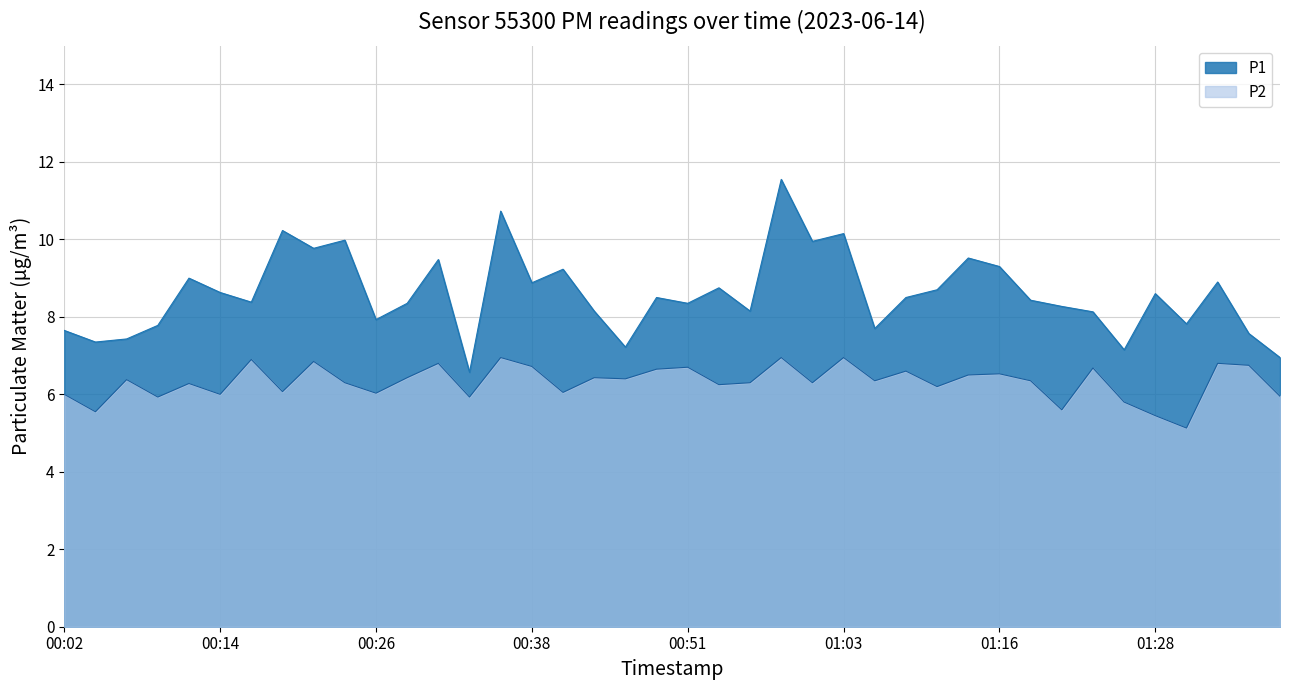

What are all the series names shown in the legend?

P1, P2